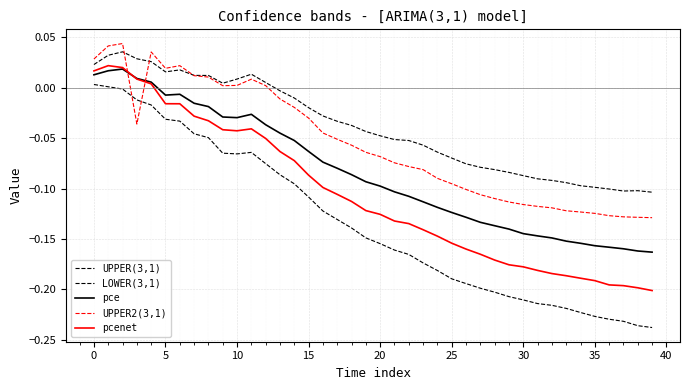

At how many categories does at least one series exceed 0?

13